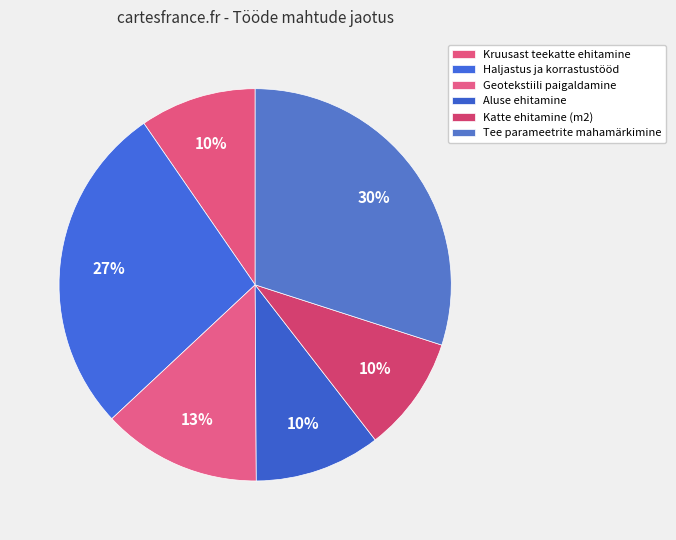

What is the ratio of the value at Haljastus ja korrastustööd to the value at Geotekstiili paigaldamine?

2.1